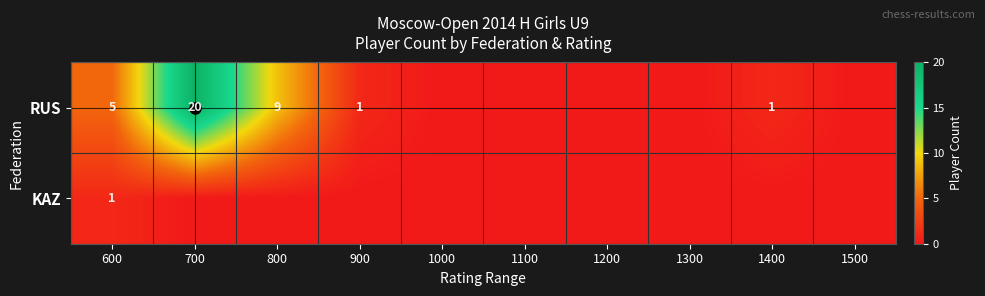

At 1400, list the series in order from smallest to largest.

KAZ, RUS